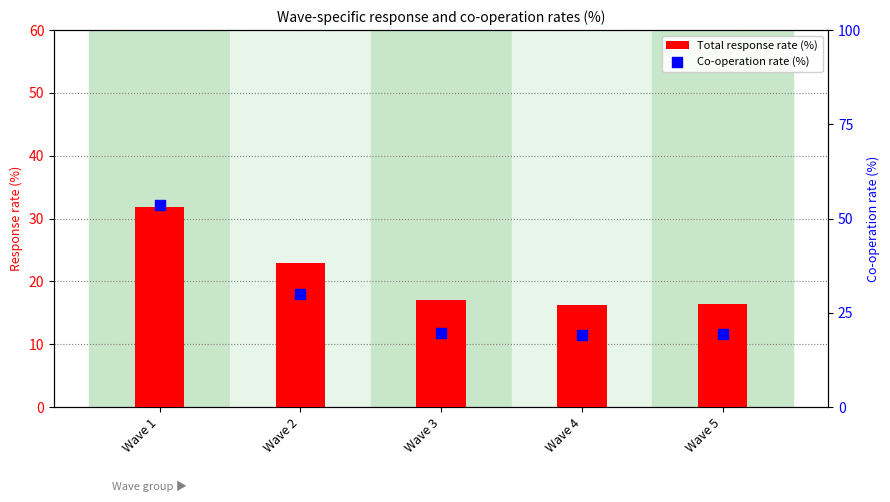

Which series contains the lowest Y value?

Total response rate (%)